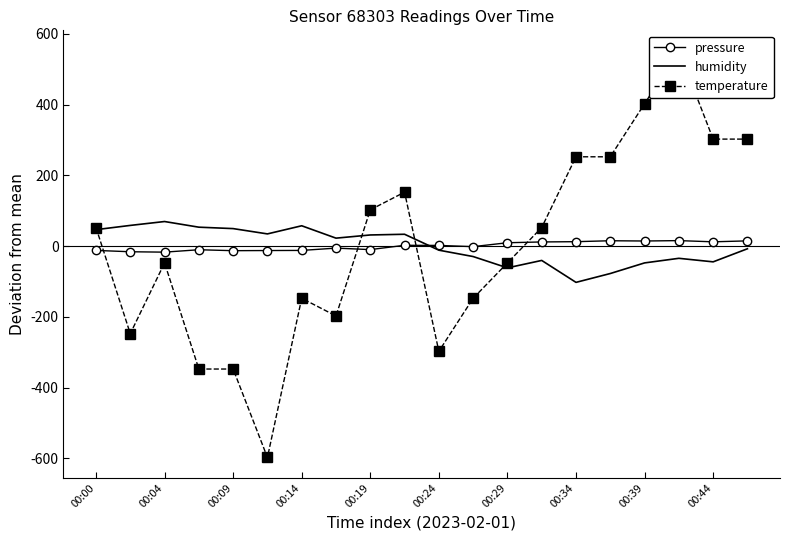

How many data points in humidity are above 22?

10